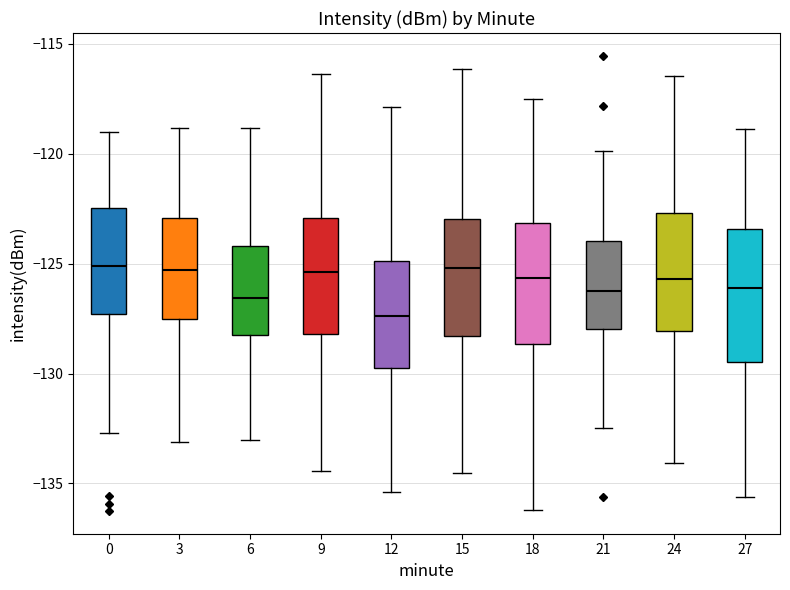

Which box's median line is the lowest?

12